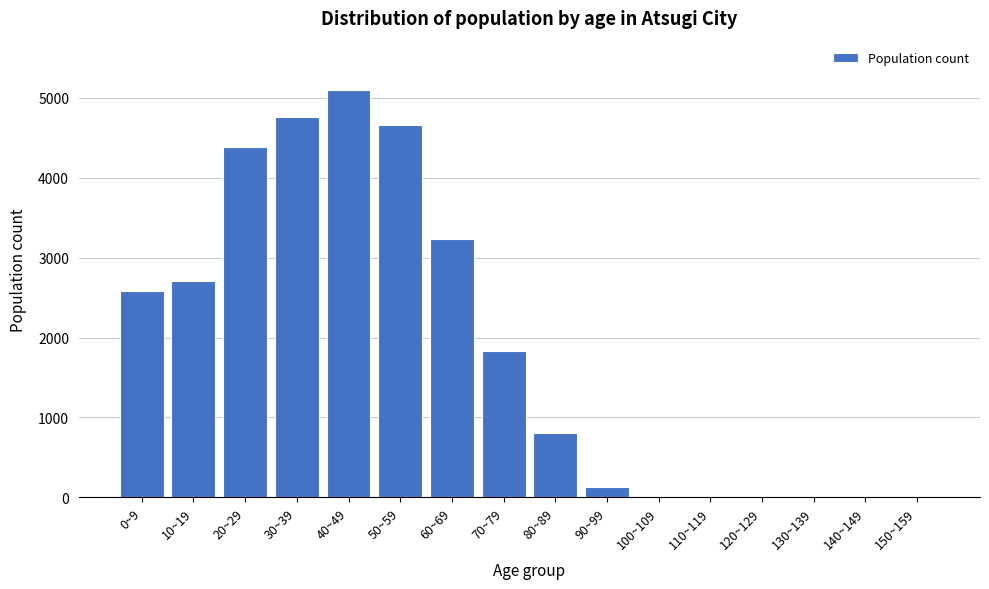

Reading left to right, list all the values displayed in this chart.

0~9=2587	10~19=2705	20~29=4389	30~39=4756	40~49=5102	50~59=4659	60~69=3237	70~79=1829	80~89=808	90~99=129	100~109=10	110~119=10	120~129=10	130~139=10	140~149=10	150~159=10